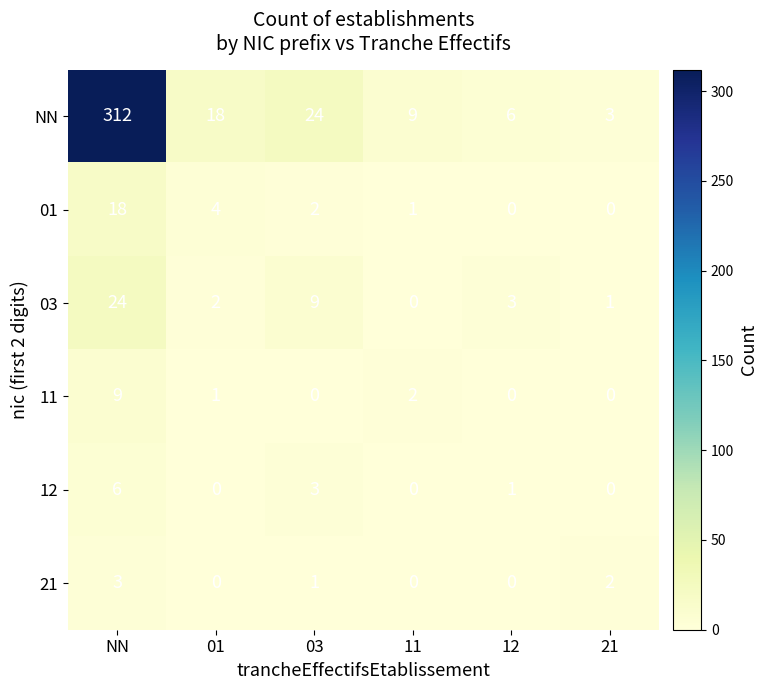

What is the sum of all 03 values?

39